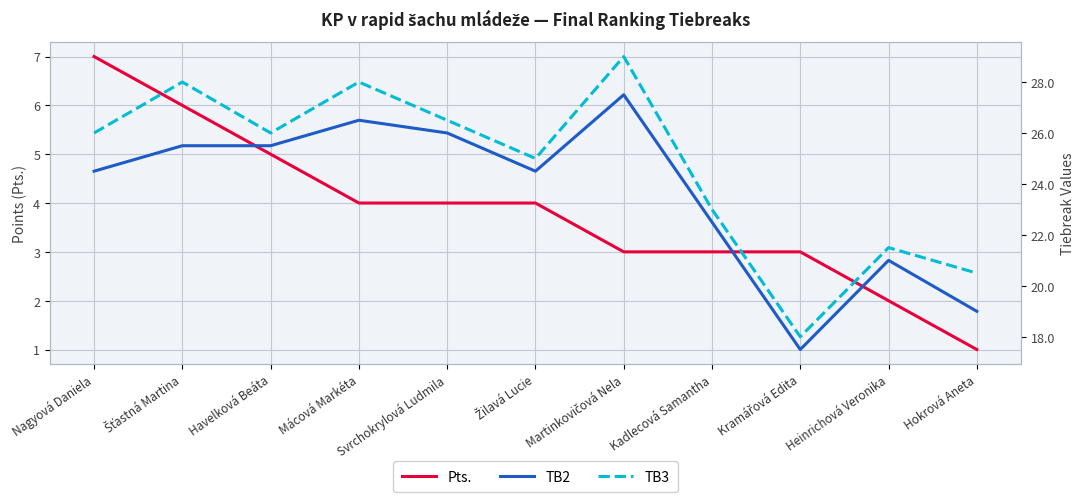

Reading left to right, list all the values displayed in this chart.

Pts.: 7.0	6.0	5.0	4.0	4.0	4.0	3.0	3.0	3.0	2.0	1.0
TB2: 24.5	25.5	25.5	26.5	26.0	24.5	27.5	22.5	17.5	21.0	19.0
TB3: 26.0	28.0	26.0	28.0	26.5	25.0	29.0	23.0	18.0	21.5	20.5